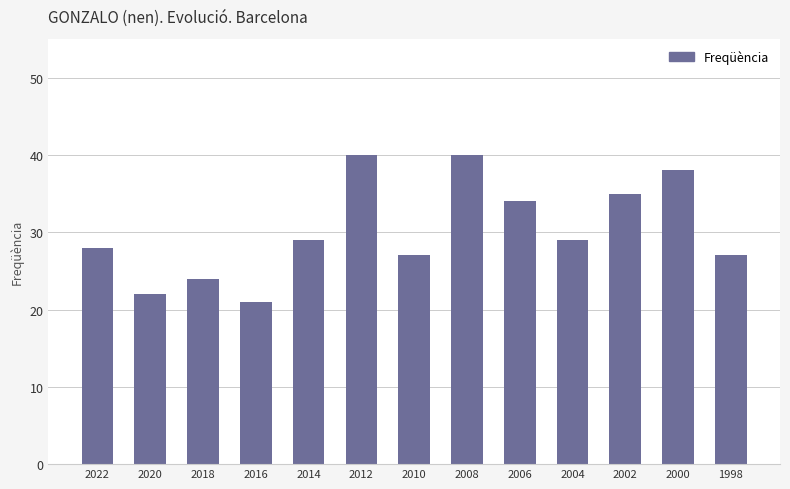

Is it true that the value at 2006 is 11?

False